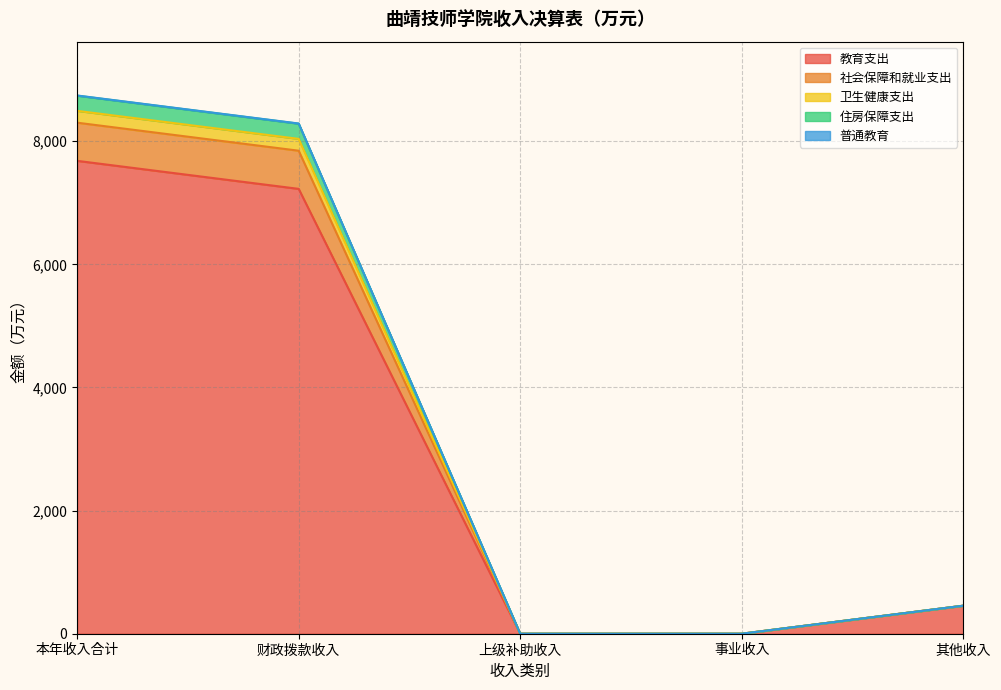

At which label does 住房保障支出 reach its peak?

本年收入合计